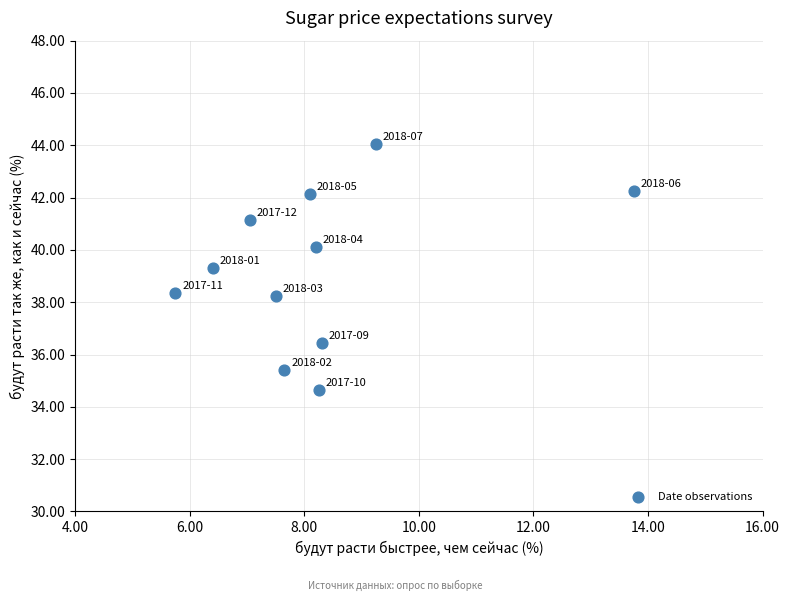

What is the range of X values (max minus min)?

8.0